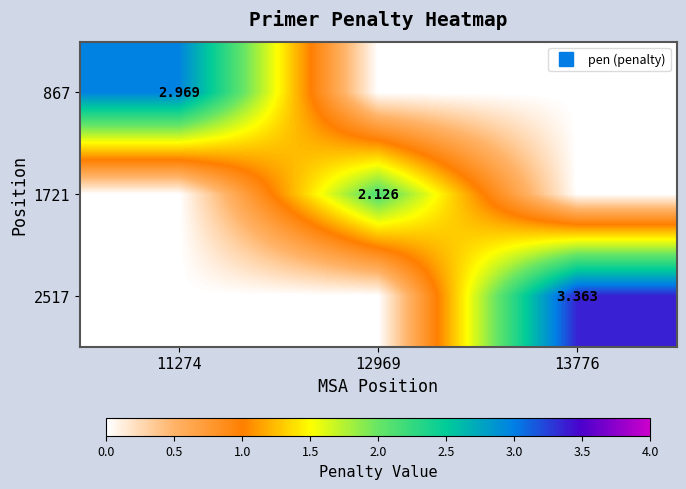

Which series has the widest spread of values?

2517